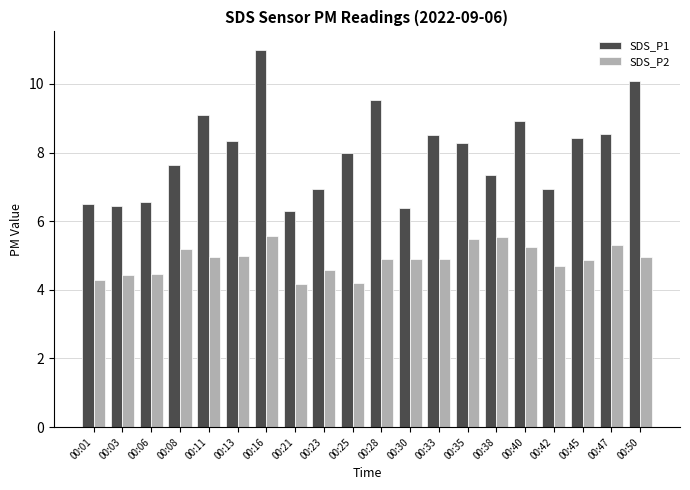

The SDS_P1 series shows 2.9 at 00:08. True or false?

False